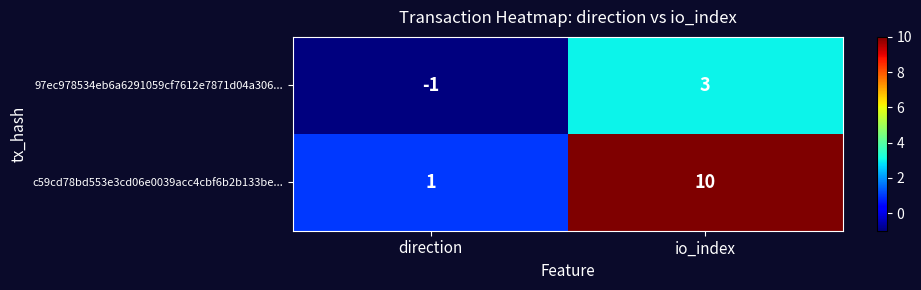

Reading left to right, extract all data points from this chart.

97ec978534eb6a6291059cf7612e7871d04a306...: direction=-1	io_index=3
c59cd78bd553e3cd06e0039acc4cbf6b2b133be...: direction=1	io_index=10